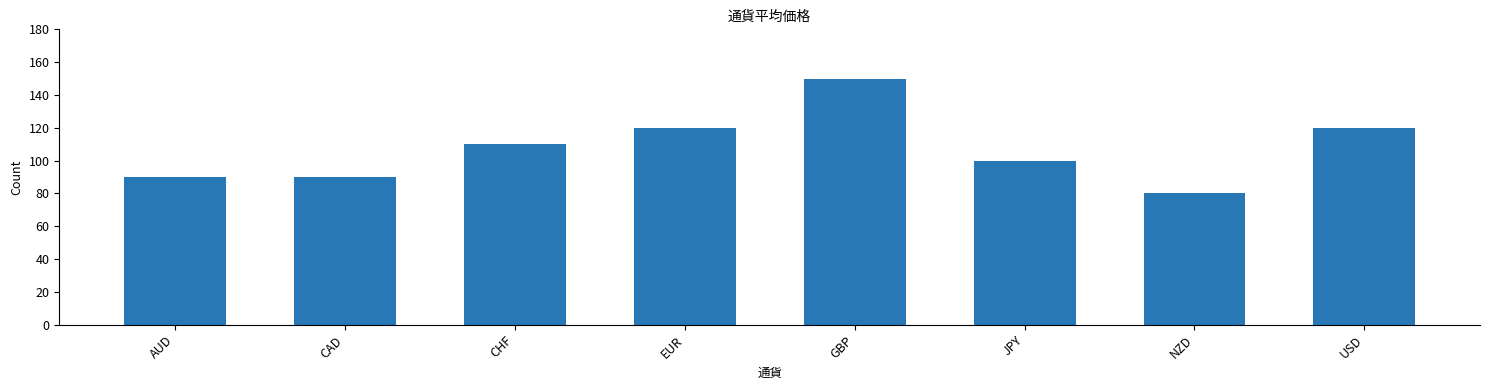

Read the value at CAD, to the nearest 5.

90